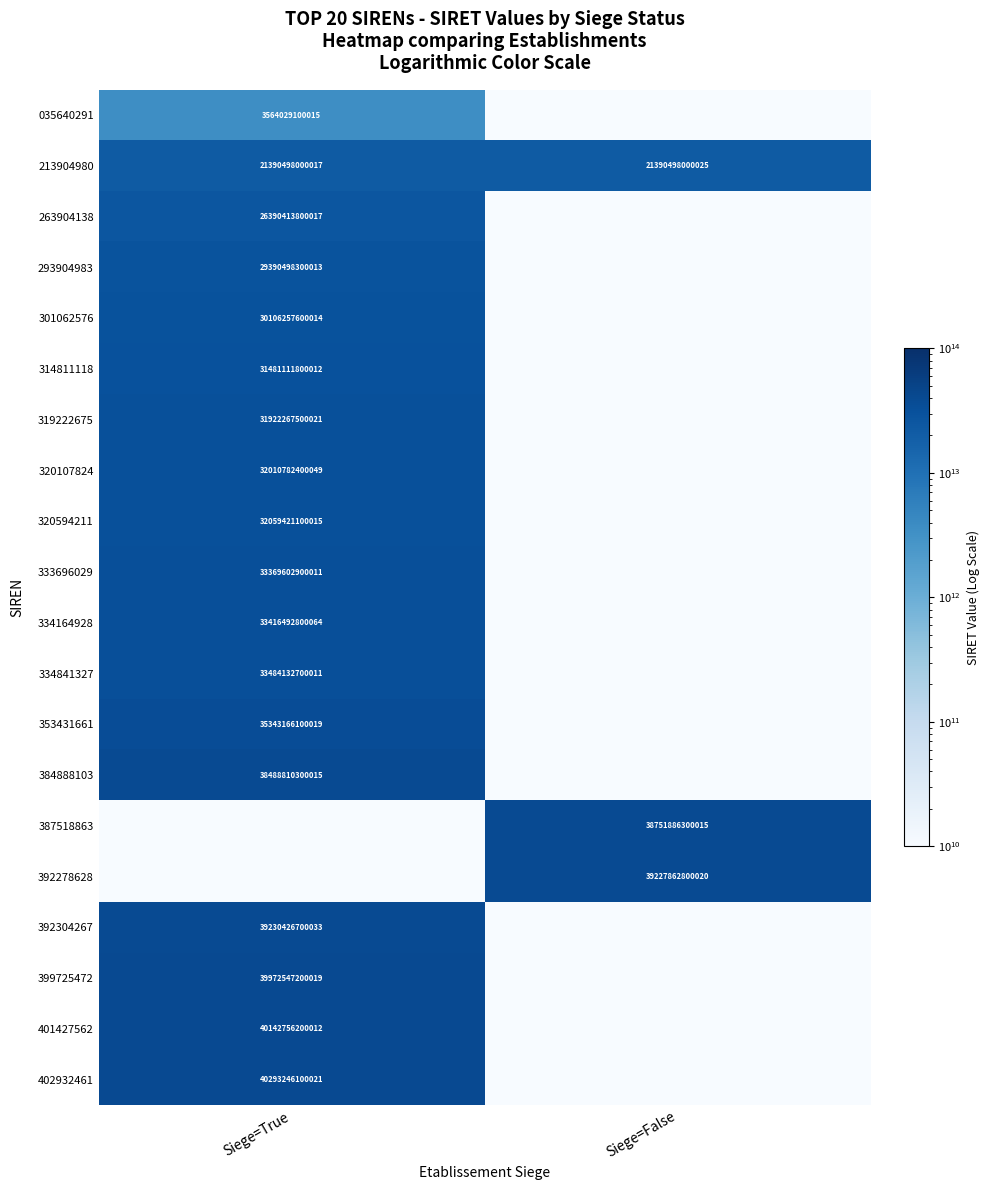

Between Siege=False and Siege=True, which is larger?

Siege=True